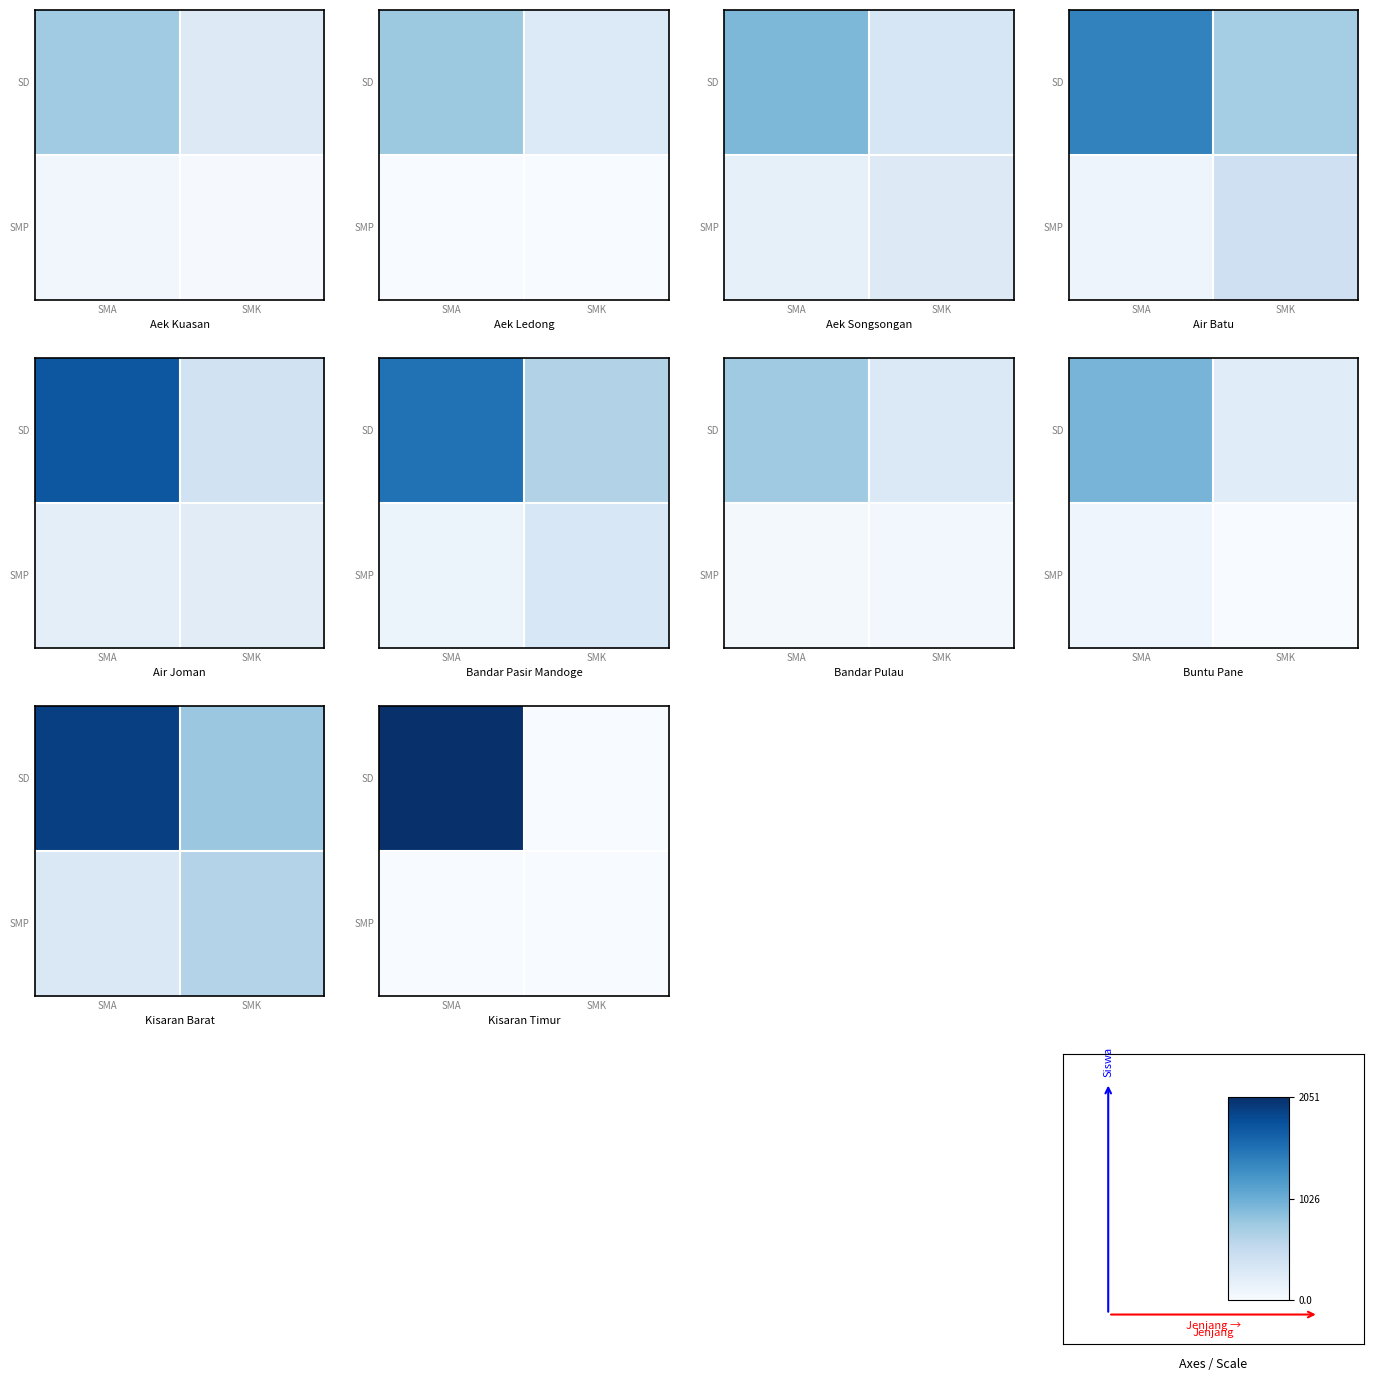

At how many categories does at least one series exceed 849?

1